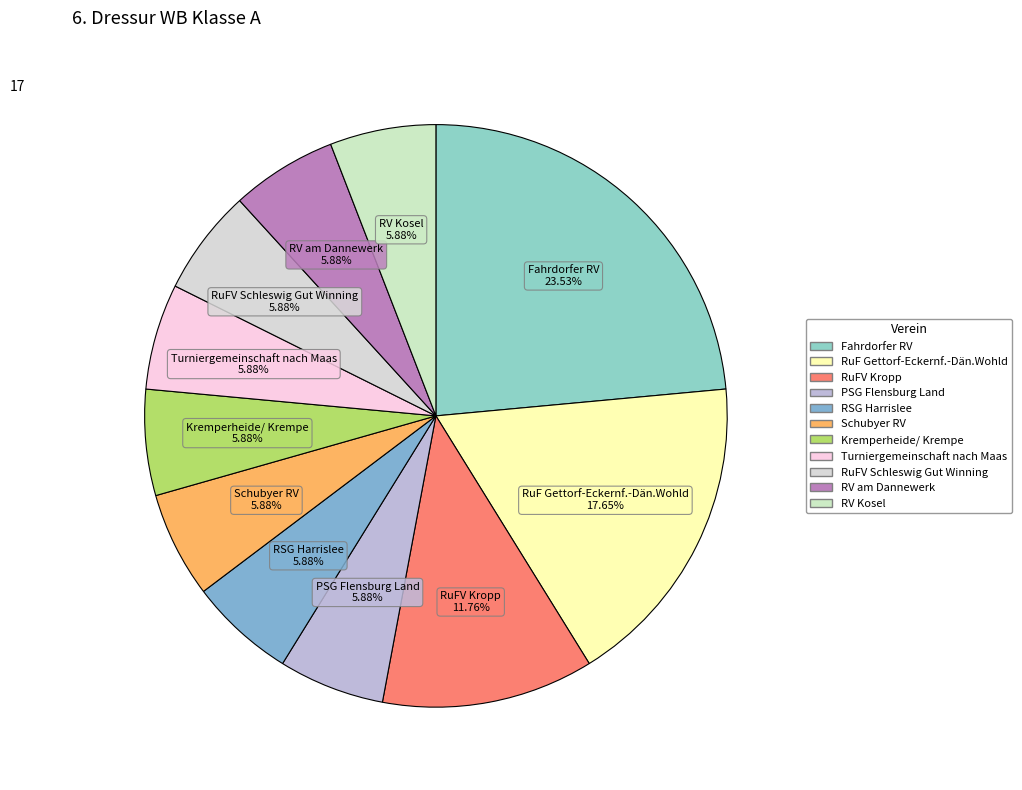

How many slices are in this pie chart?

11